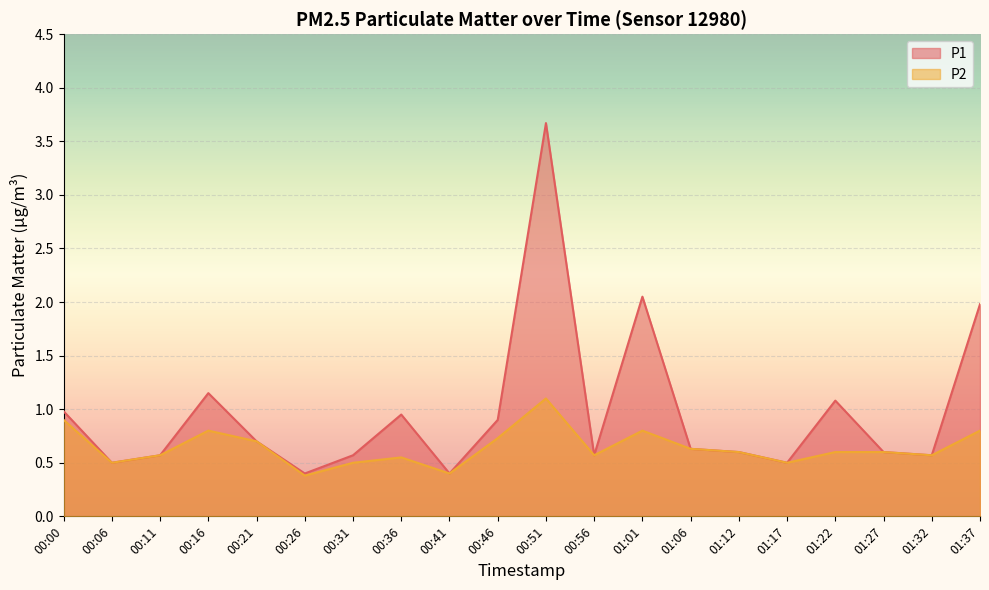

At which category is the sum across all series the highest?

00:51